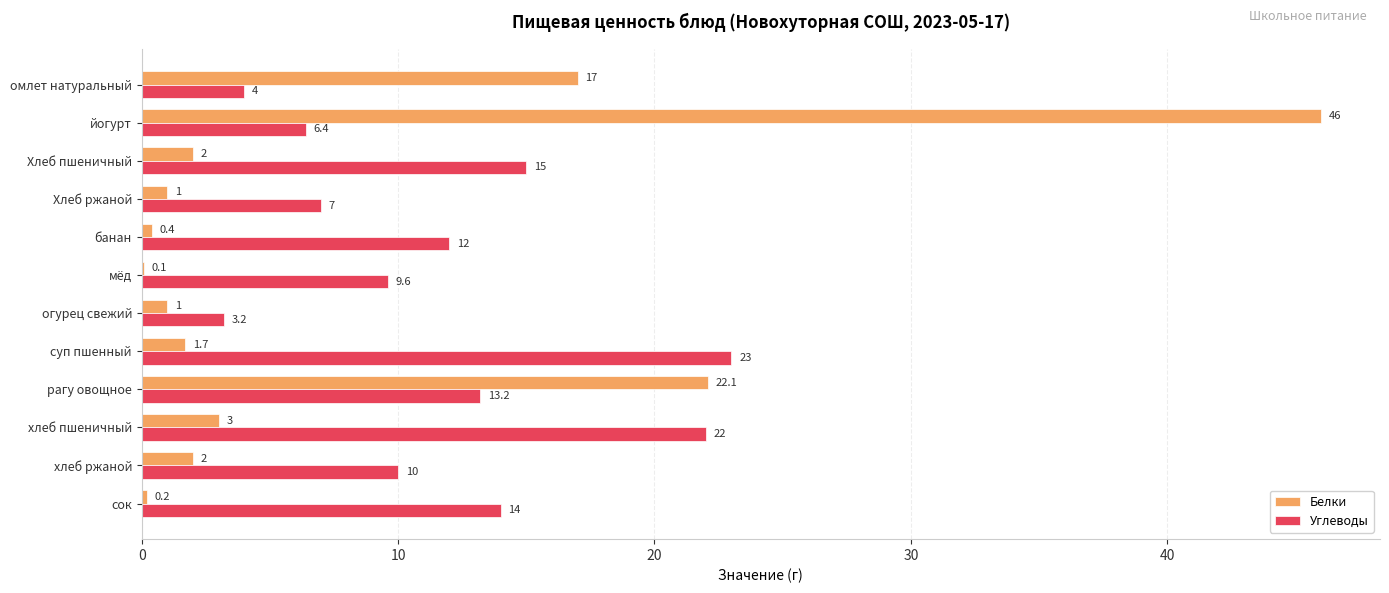

What is the greatest value displayed?

46.0